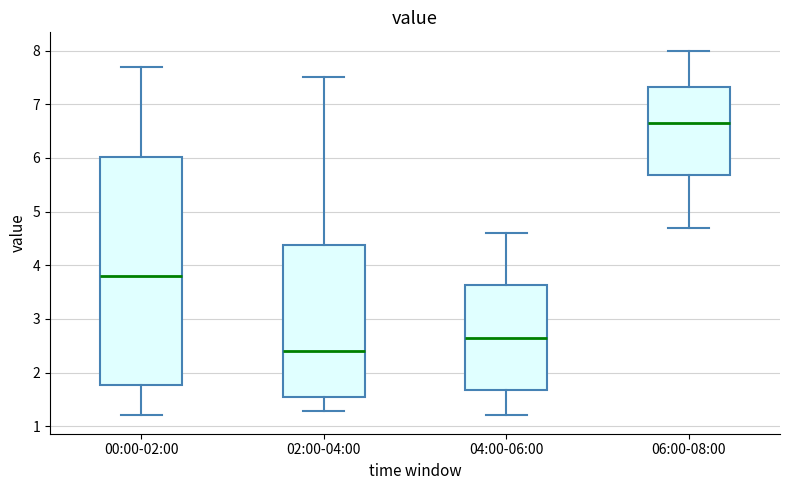

Where does the median line of the box for 00:00-02:00 sit on the y-axis? The values are not printed on the chart, so give them approximately, as read against the axis.

3.8